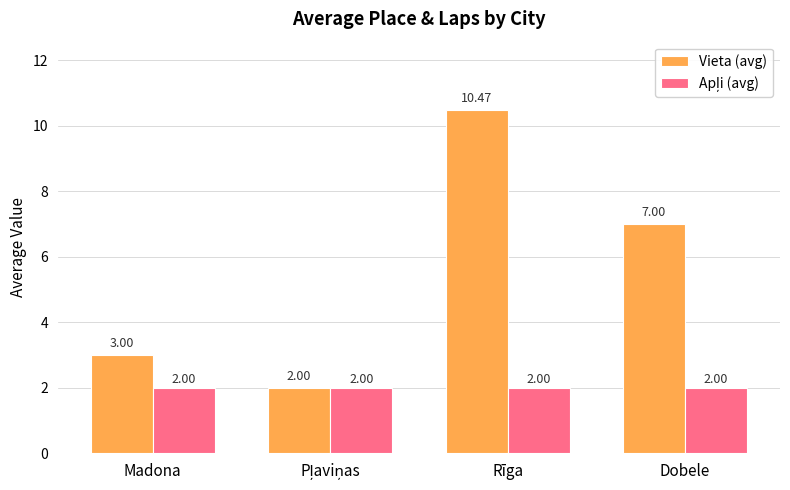

What is the label of the 3rd bar from the left?

Rīga